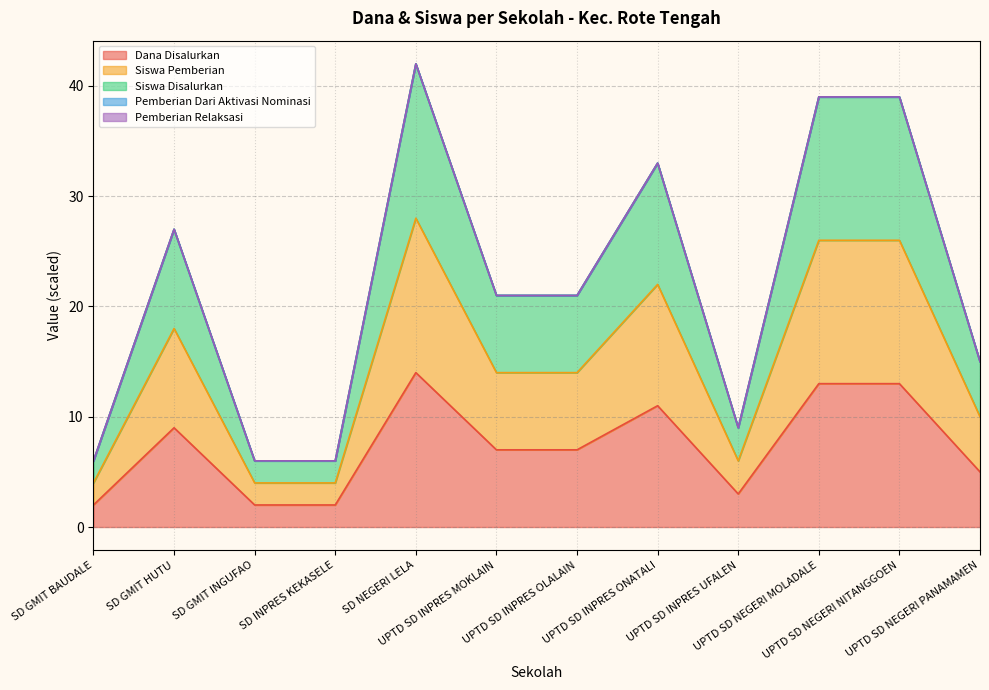

True or false: Siswa Disalurkan has more than 1 points higher than both neighbors.

True